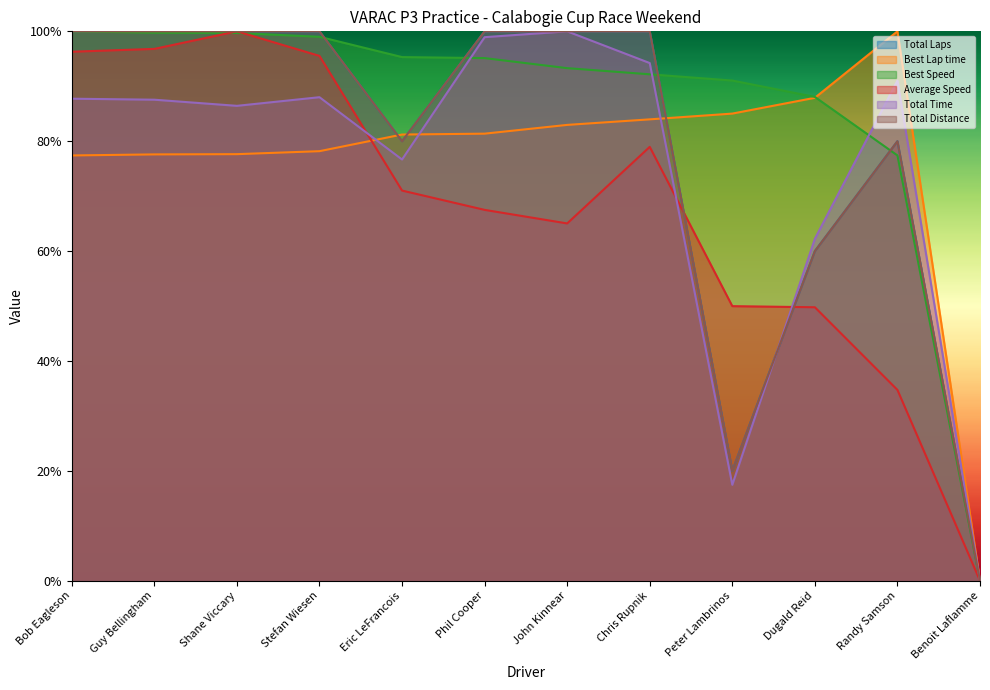

What is the difference between the maximum and minimum values in the Best Lap time series?

1.0